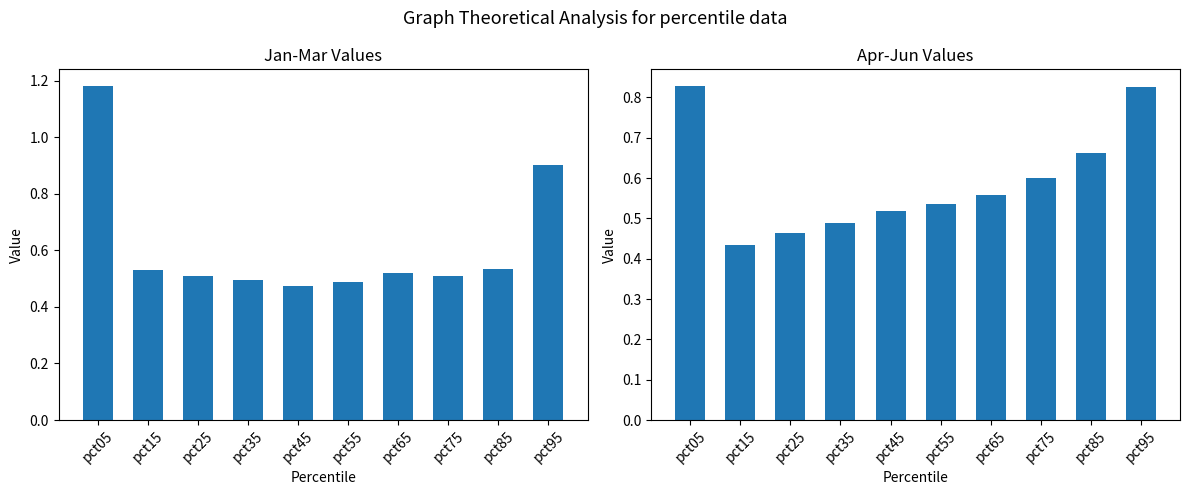

What value does the Apr-Jun avg series have at pct45?

0.5